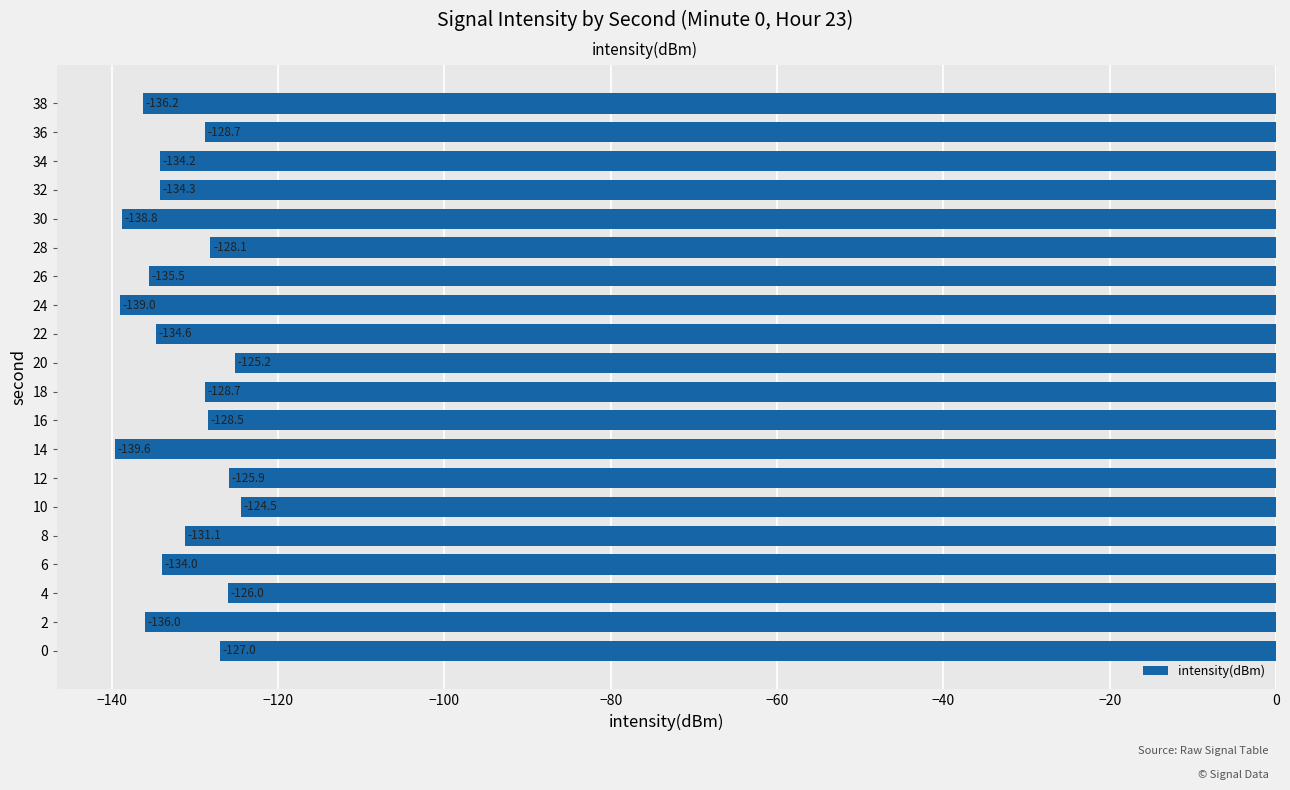

How many values are below -131?

11